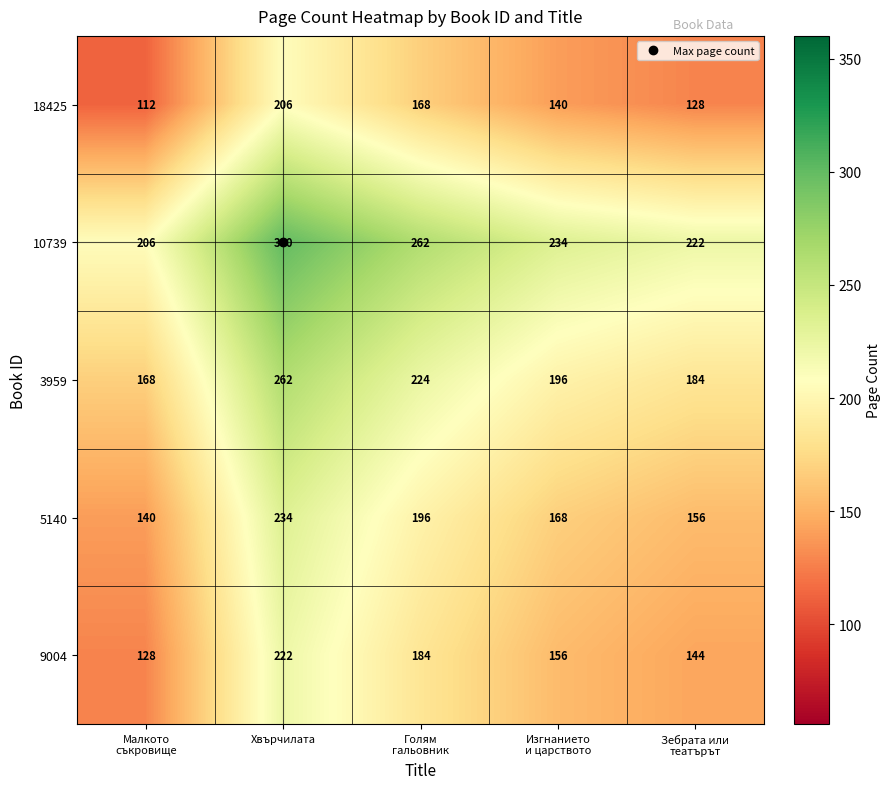

At which label does 9004 first exceed 156?

Хвърчилата